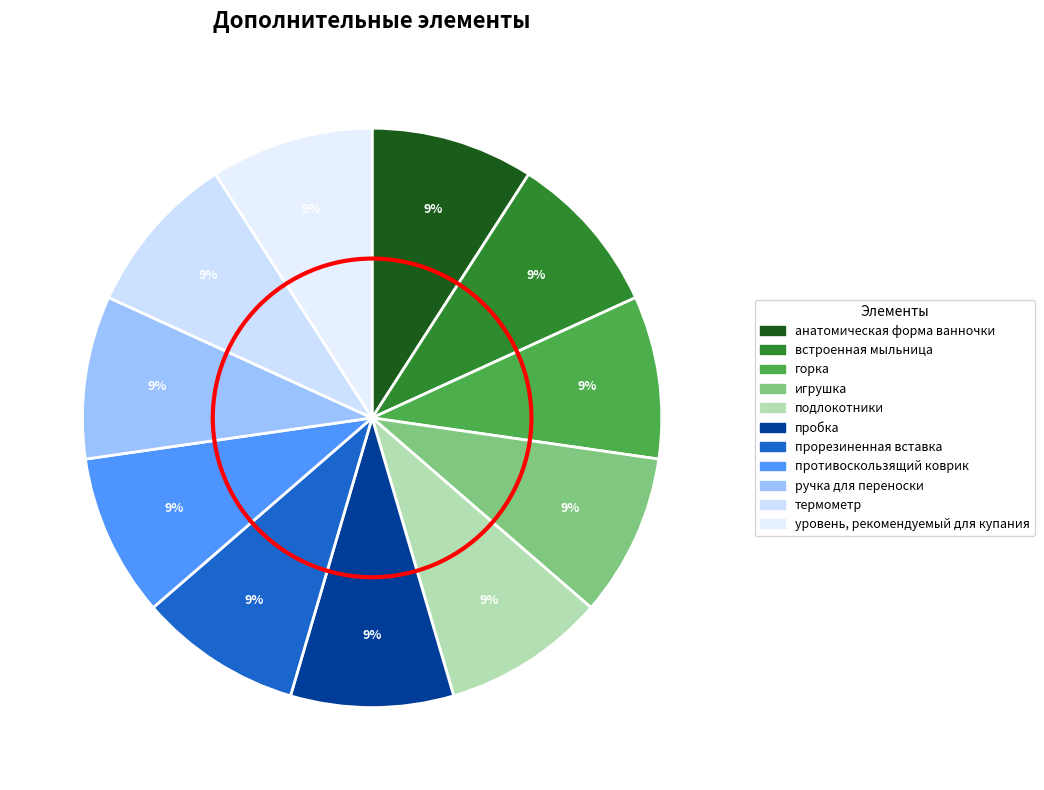

To the nearest percent, what portion does уровень, рекомендуемый для купания represent?

9%